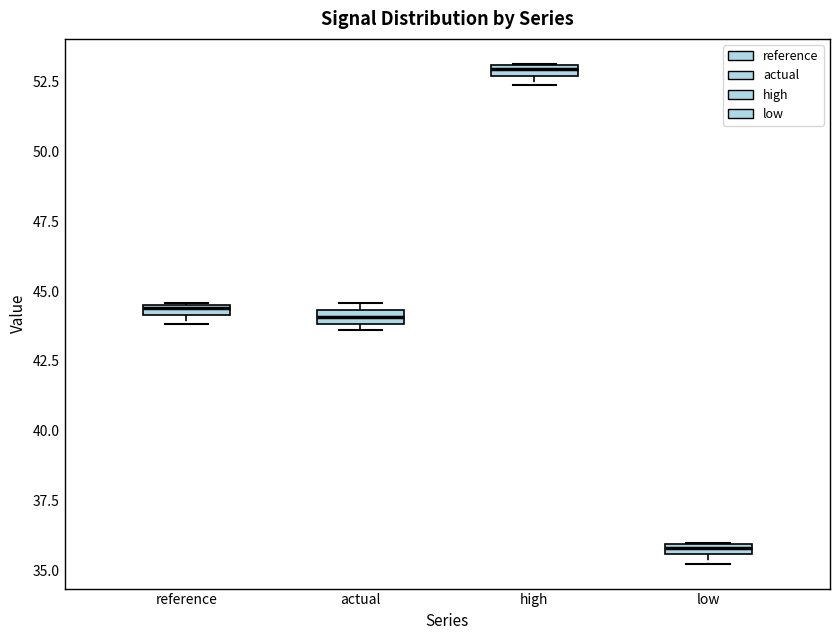

Where is the upper edge of the box for reference on the y-axis? The values are not printed on the chart, so give them approximately, as read against the axis.

44.5